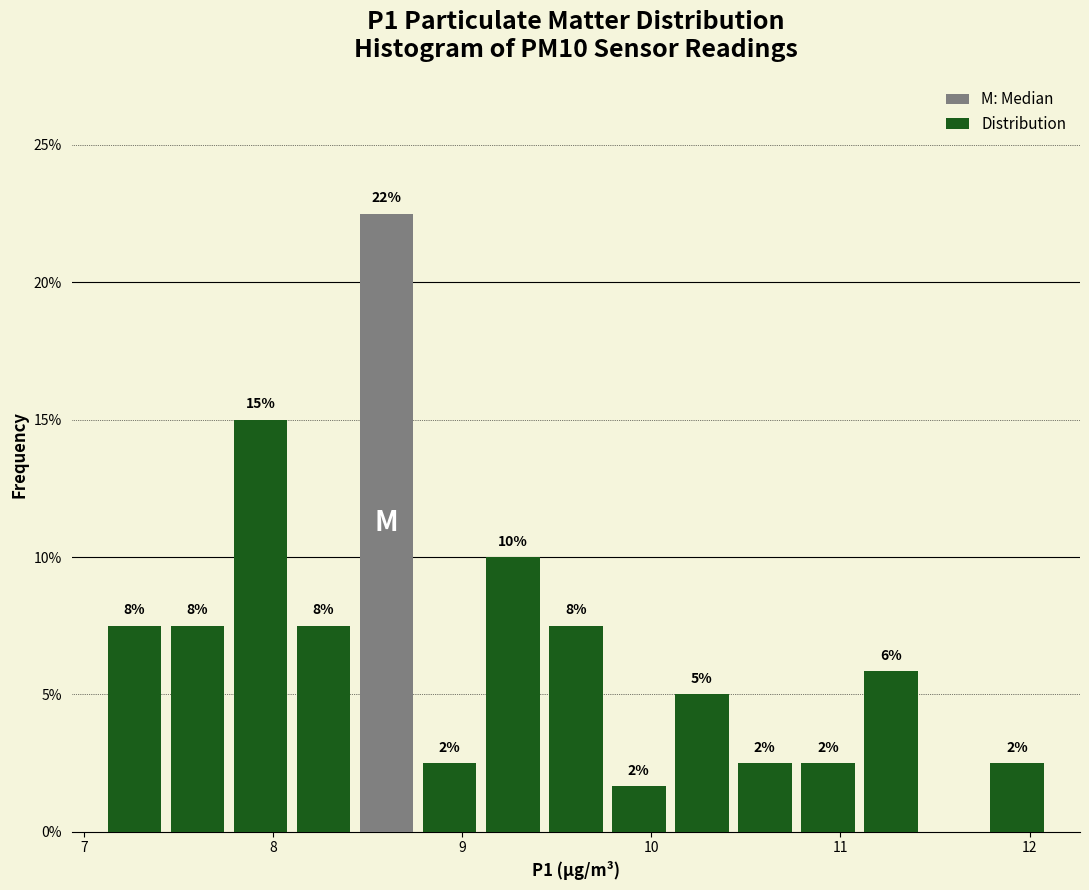

Around what value on the x-axis is the tallest bar? Give the approximate position of its centre, as read against the axis.

8.6